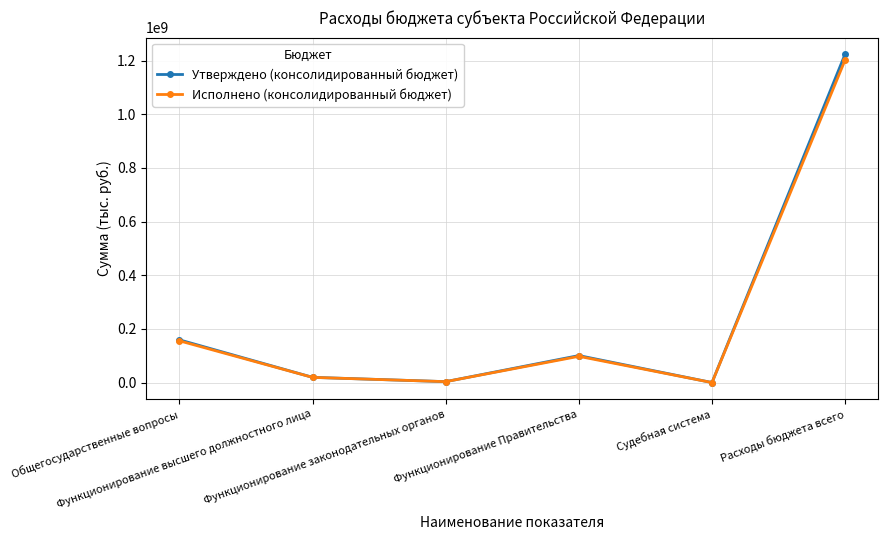

Which series has the largest range (max minus min)?

Утверждено (консолидированный бюджет)